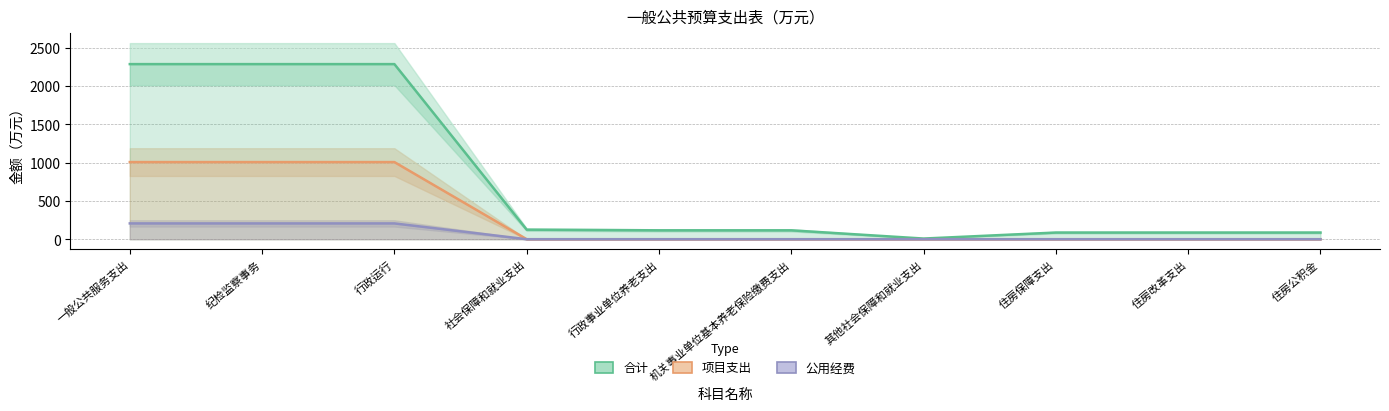

Is the value of 合计 at 行政事业单位养老支出 greater than the value of 项目支出 at 纪检监察事务?

No